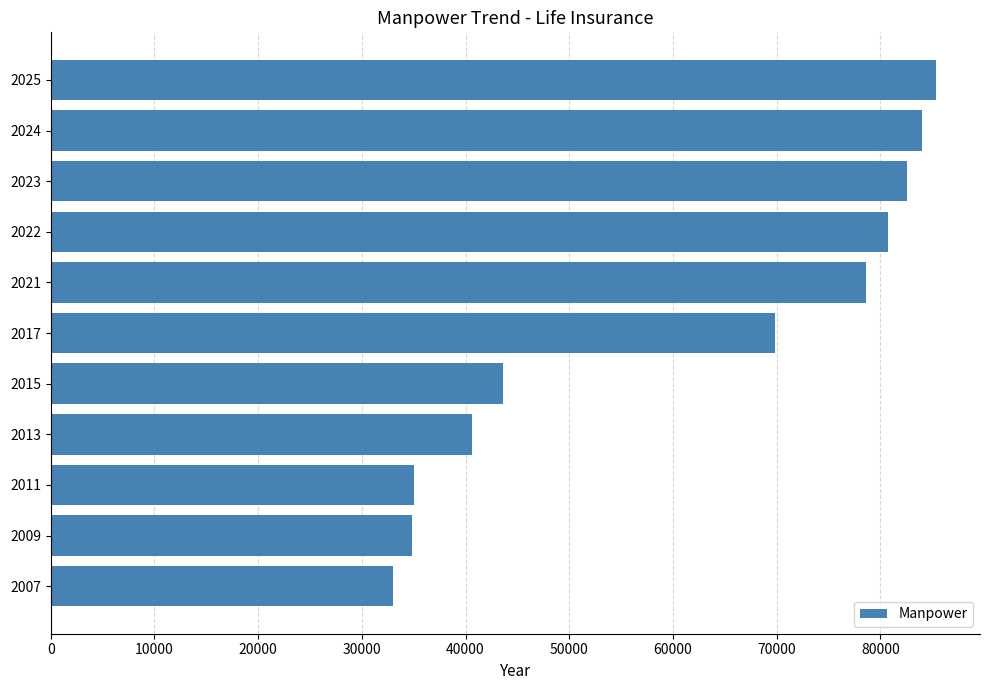

What is the approximate value at 2009?

34800